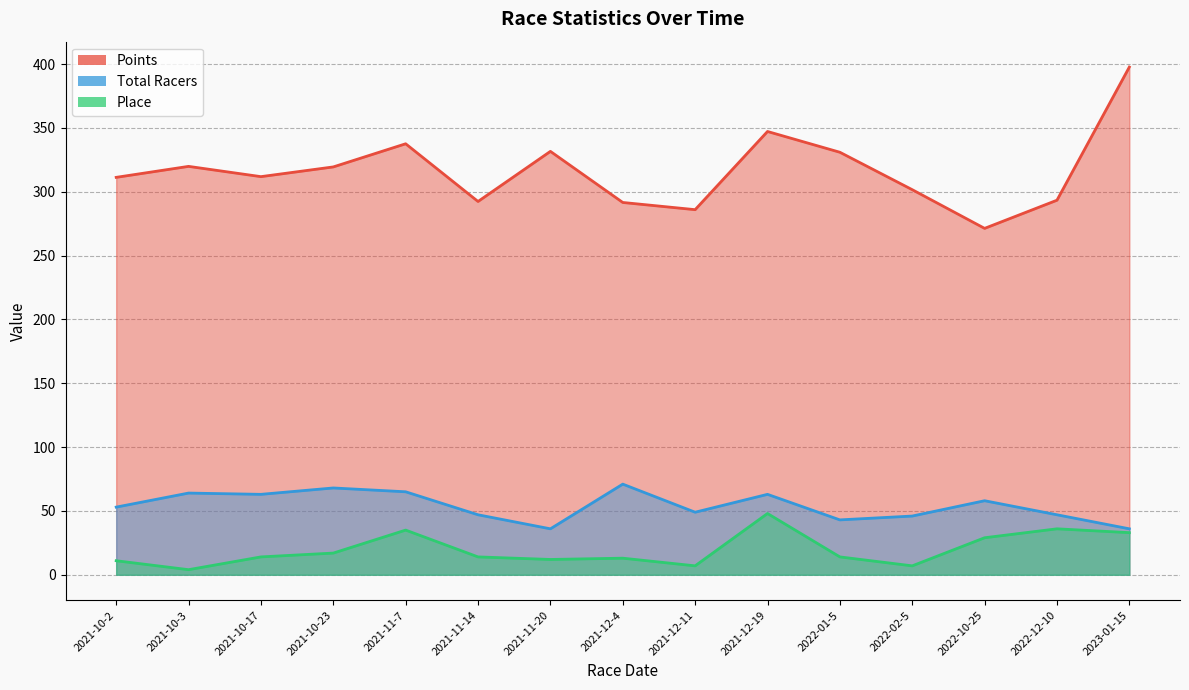

Reading left to right, what are all the values shown in this chart?

Points: 311.3	319.9	311.8	319.4	337.6	292.4	331.6	291.6	286.0	347.2	330.9	301.6	271.3	293.4	397.7
Total Racers: 53.0	64.0	63.0	68.0	65.0	47.0	36.0	71.0	49.0	63.0	43.0	46.0	58.0	47.0	36.0
Place: 11.0	4.0	14.0	17.0	35.0	14.0	12.0	13.0	7.0	48.0	14.0	7.0	29.0	36.0	33.0